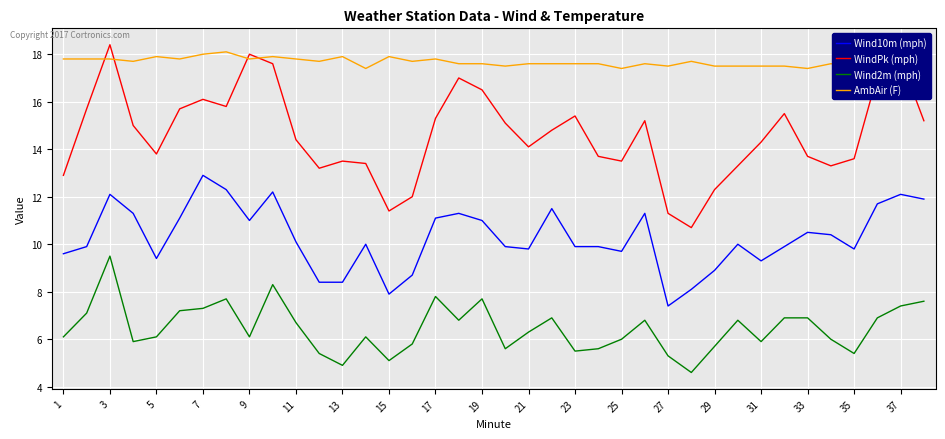

What is the approximate value of Wind2m (mph) at 35?

5.4